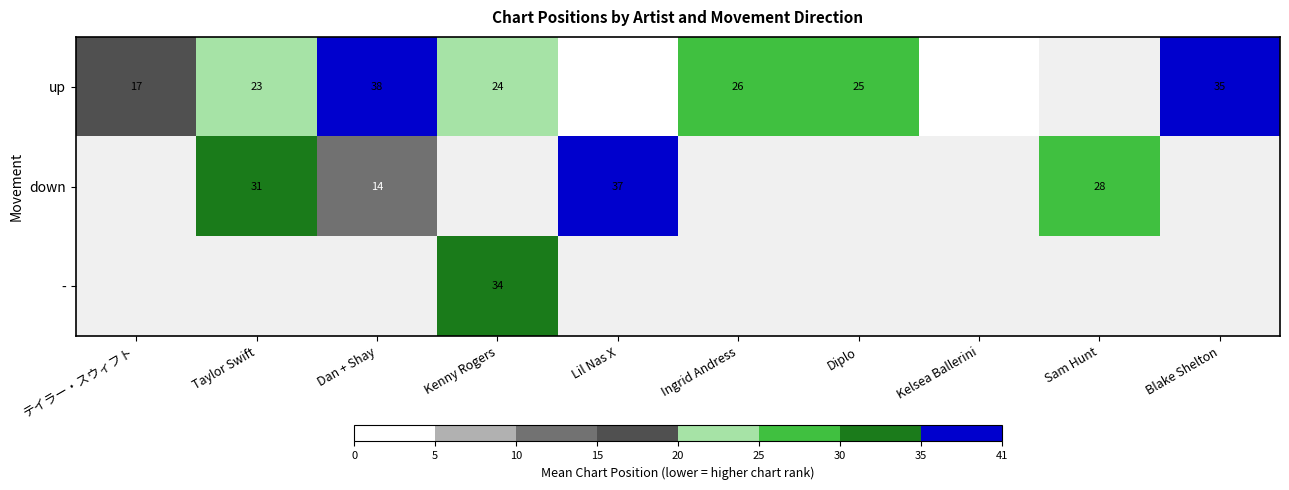

How many data points in up are less than 25?

5